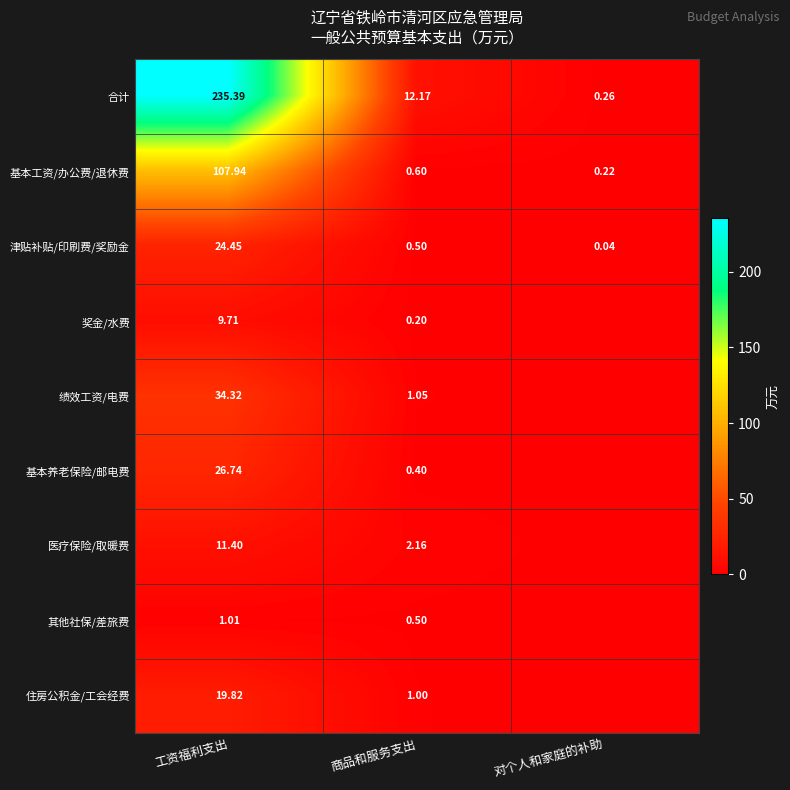

Where does the 合计 series first go above 12?

工资福利支出